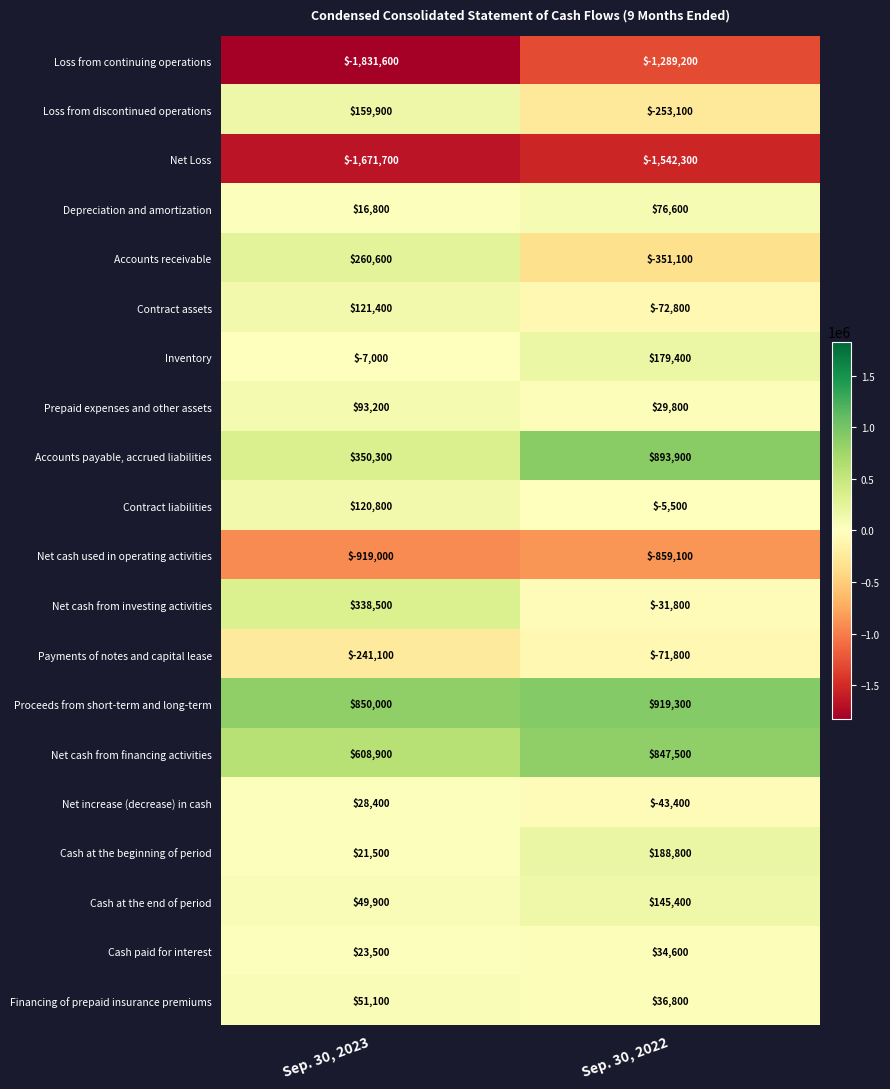

At which category is the sum across all series the highest?

Sep. 30, 2022